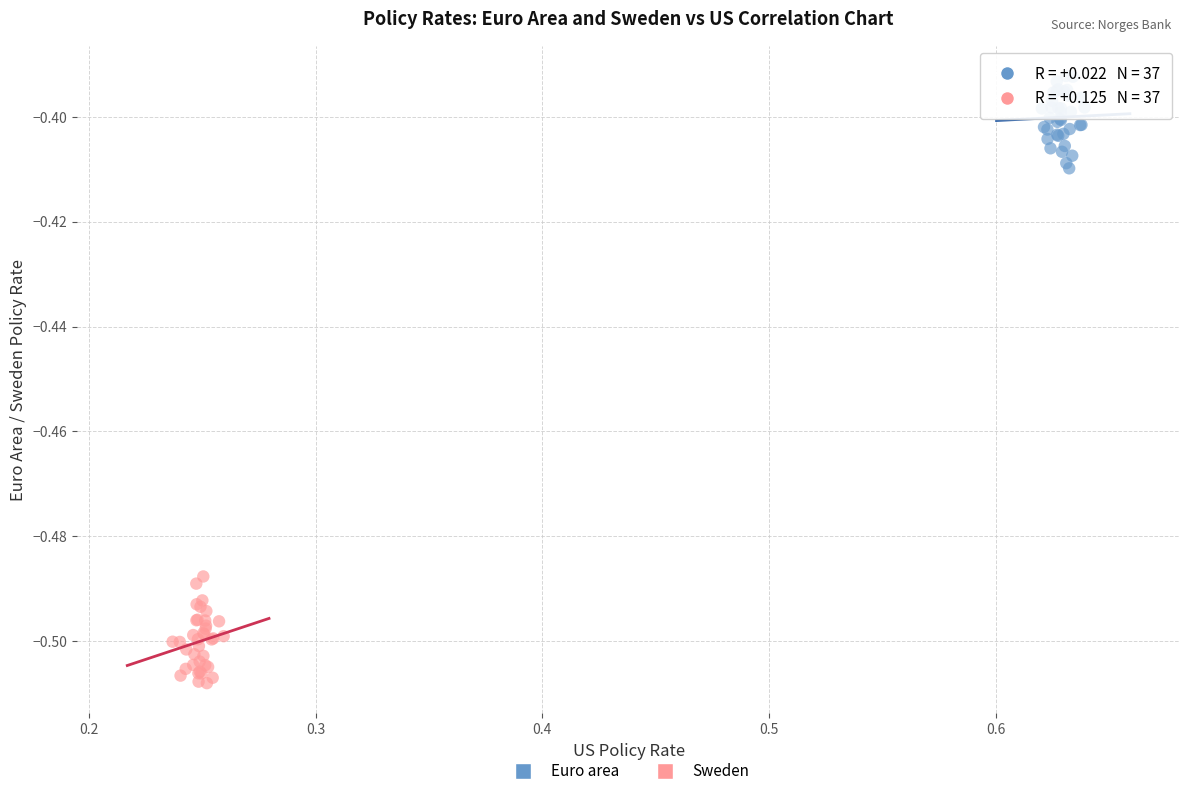

Which series contains the lowest Y value?

Sweden